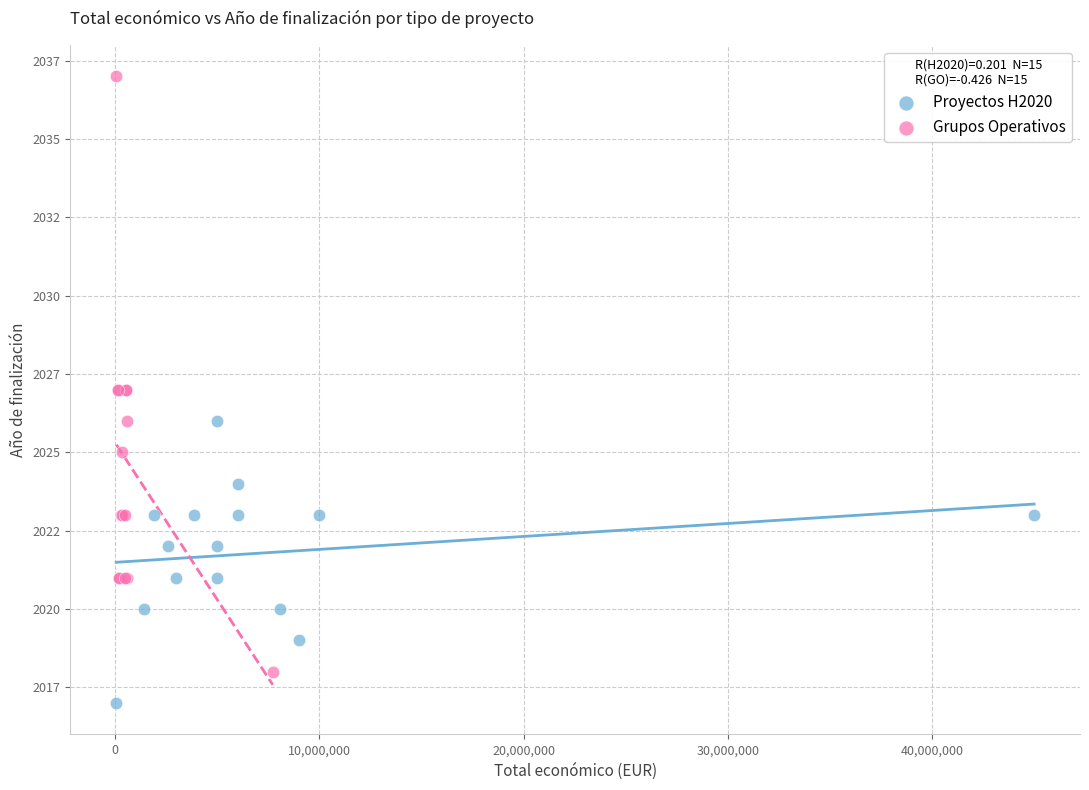

What are all the series names shown in the legend?

Proyectos H2020, Grupos Operativos